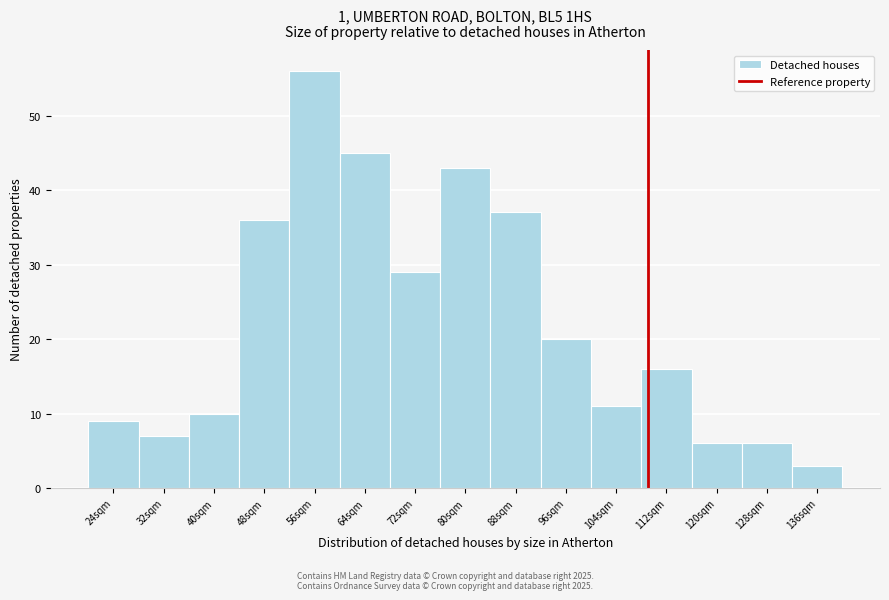

Reading left to right, list all the values displayed in this chart.

9	7	10	36	56	45	29	43	37	20	11	16	6	6	3